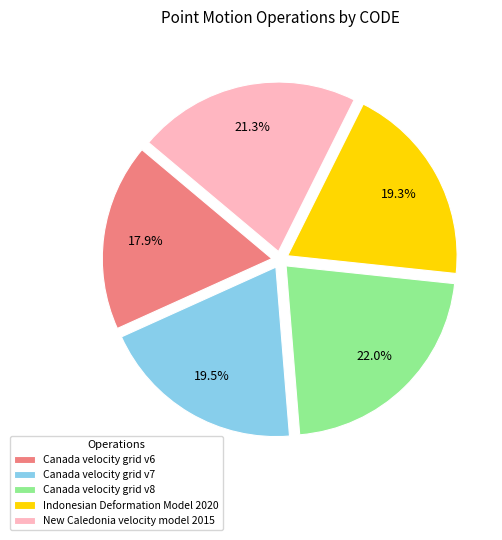

How many slices are in this pie chart?

5